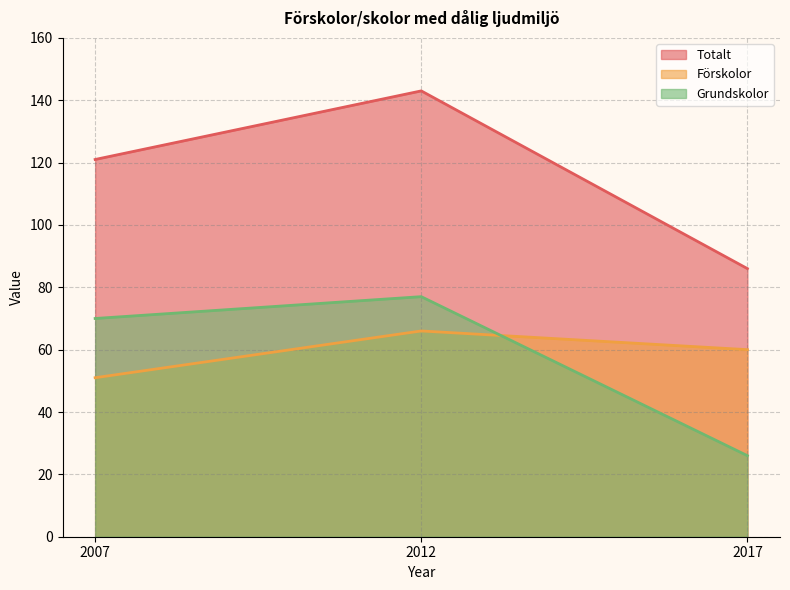

What is the difference between the Grundskolor values at 2007 and 2017?

44